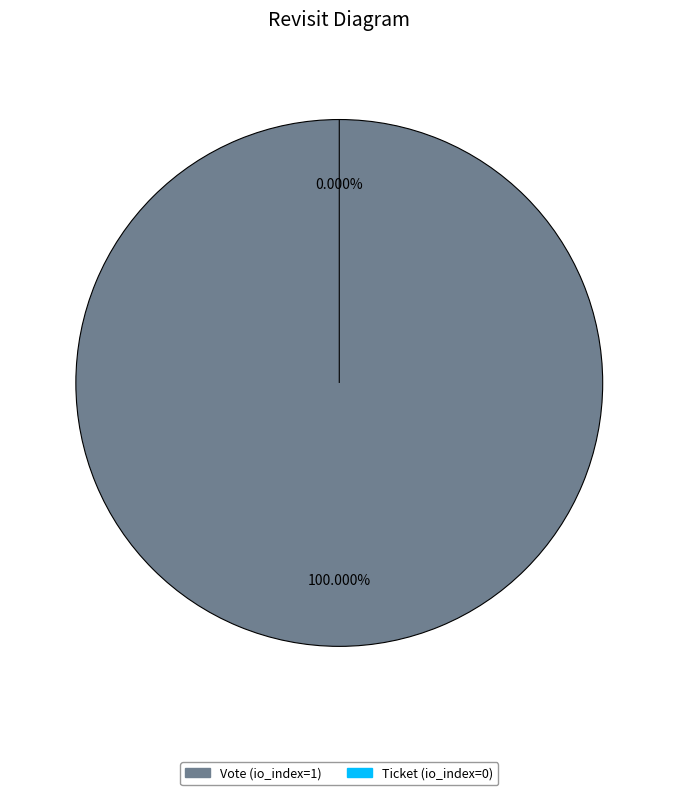

Is there any slice that represents more than half of the pie?

Yes